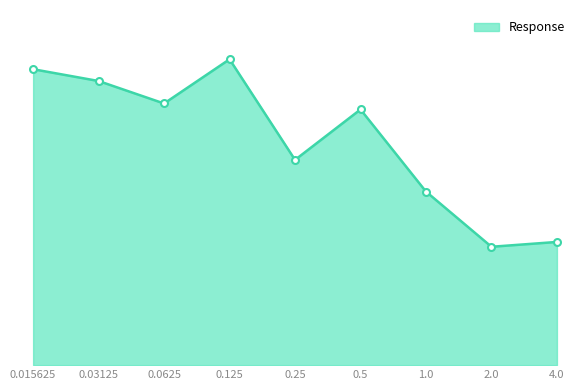

Does the chart have visible grid lines?

No